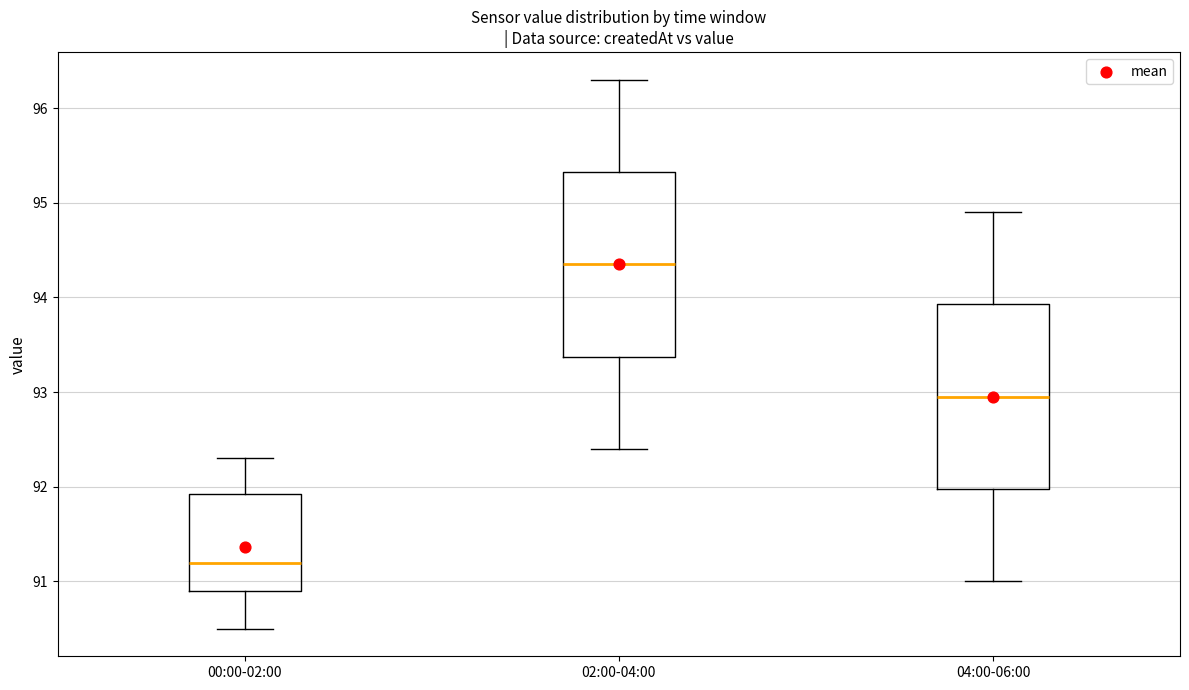

Which box has the highest median line?

02:00-04:00